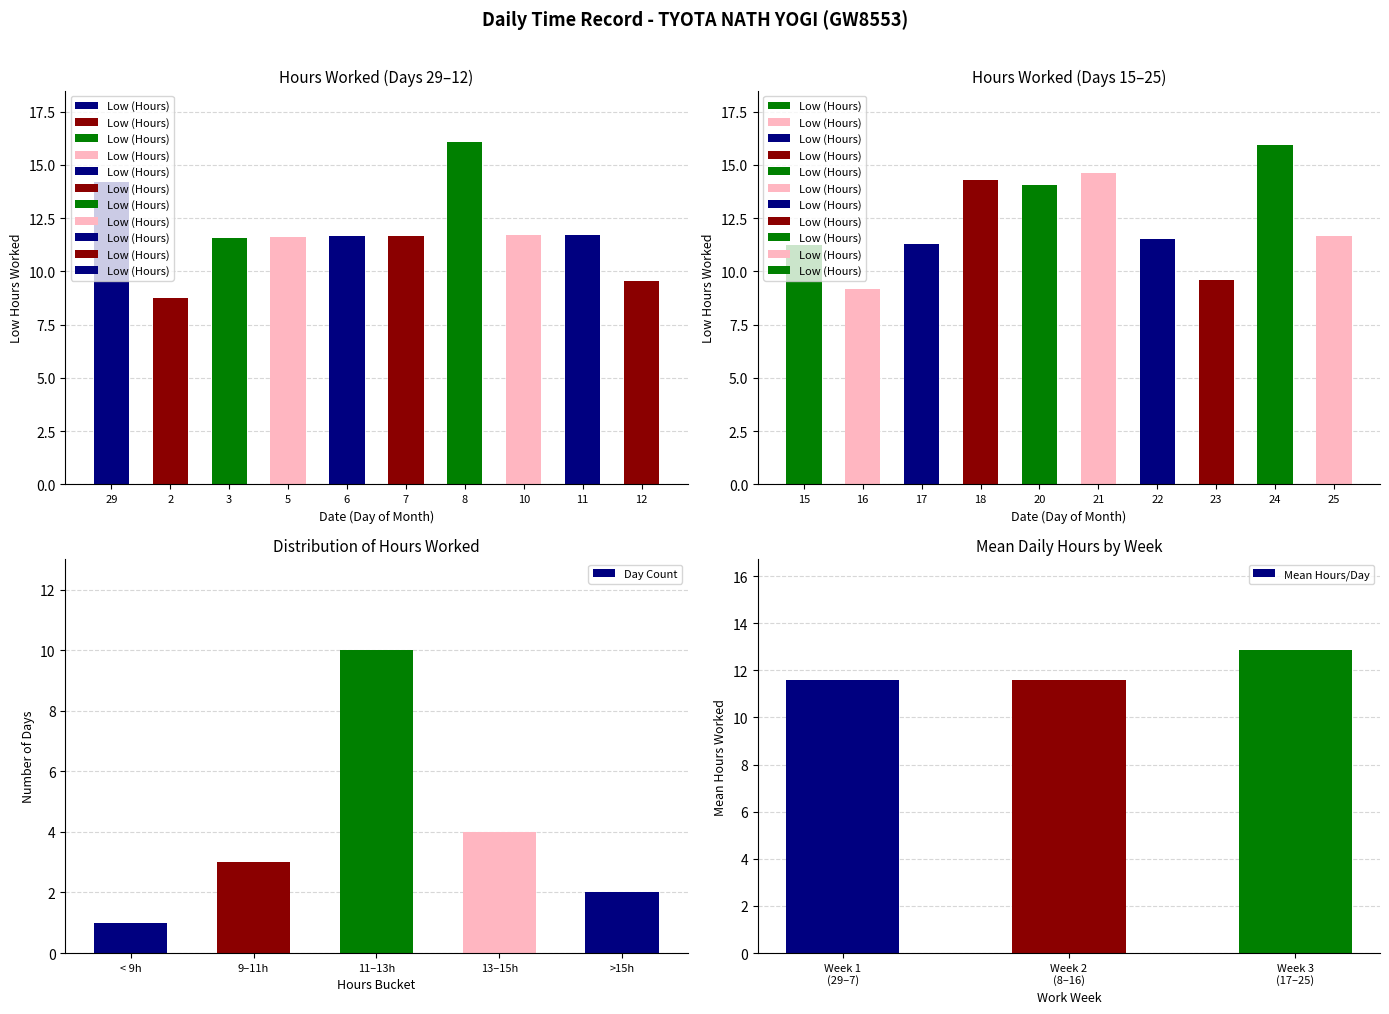

Is it true that Day Count equals 1 at < 9h?

True